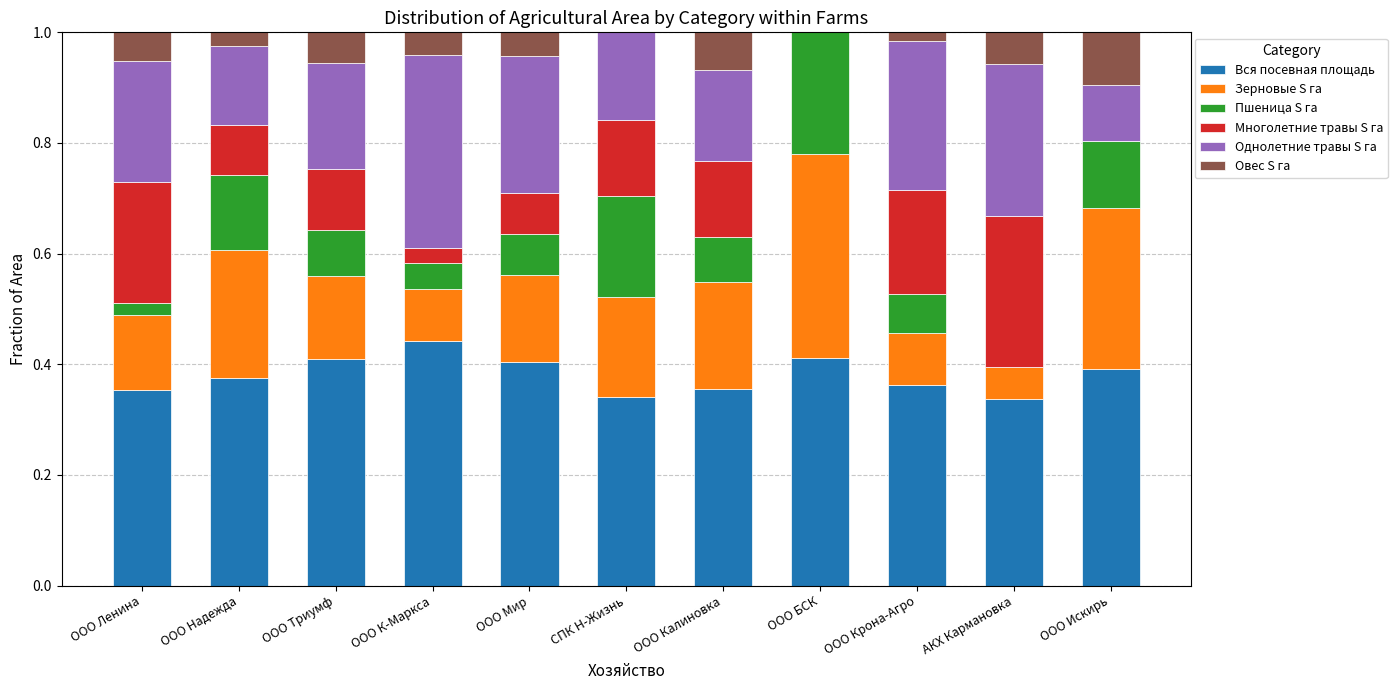

At which label does Вся посевная площадь reach its peak?

ООО К-Маркса